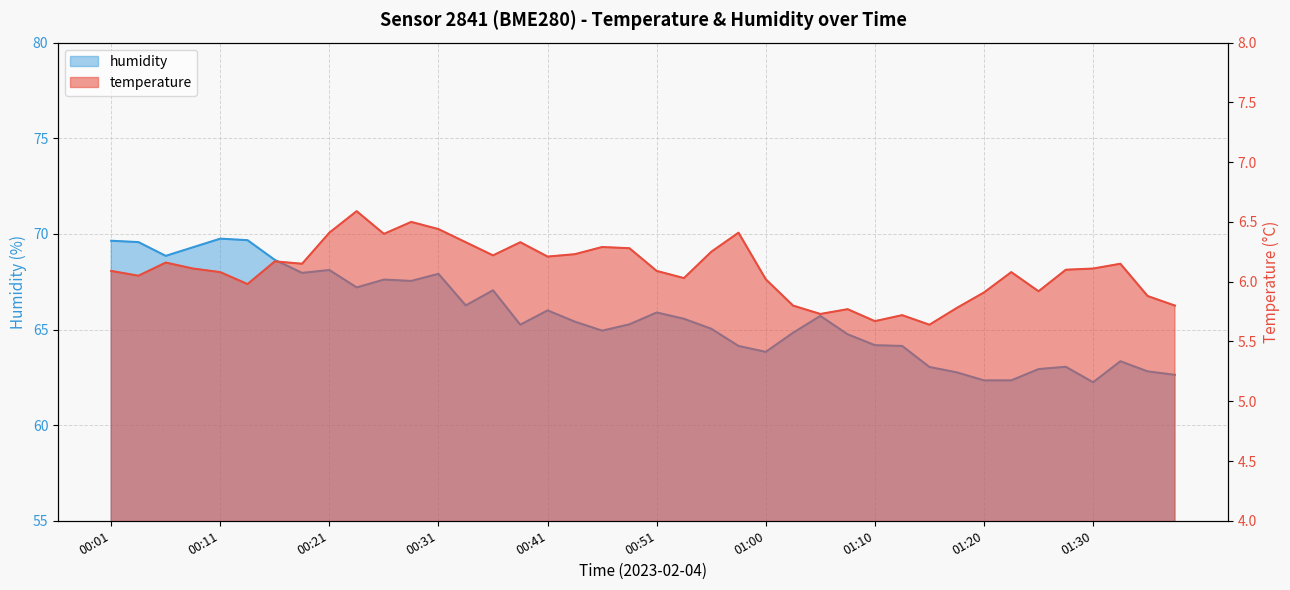

Reading left to right, what are all the values shown in this chart?

temperature: 6.1	6.0	6.2	6.1	6.1	6.0	6.2	6.2	6.4	6.6	6.4	6.5	6.4	6.3	6.2	6.3	6.2	6.2	6.3	6.3	6.1	6.0	6.2	6.4	6.0	5.8	5.7	5.8	5.7	5.7	5.6	5.8	5.9	6.1	5.9	6.1	6.1	6.2	5.9	5.8
humidity: 69.6	69.6	68.8	69.3	69.8	69.7	68.6	68.0	68.1	67.2	67.6	67.5	67.9	66.3	67.0	65.2	66.0	65.4	64.9	65.3	65.9	65.6	65.0	64.1	63.8	64.8	65.7	64.8	64.2	64.1	63.0	62.8	62.3	62.3	62.9	63.0	62.2	63.3	62.8	62.6